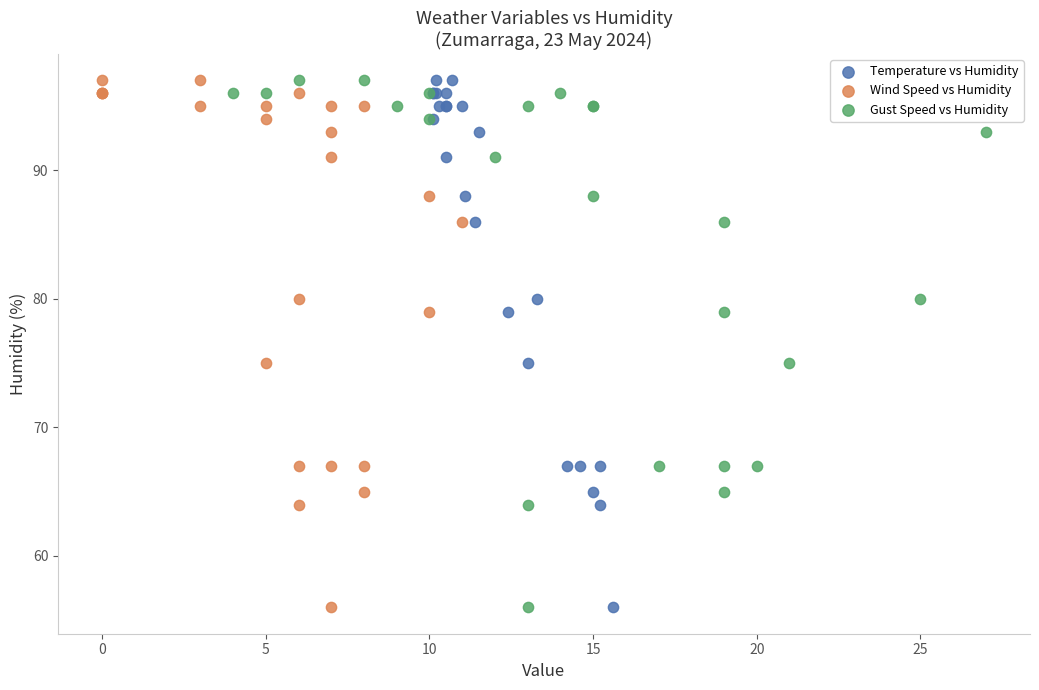

What are all the series names shown in the legend?

Temperature vs Humidity, Wind Speed vs Humidity, Gust Speed vs Humidity